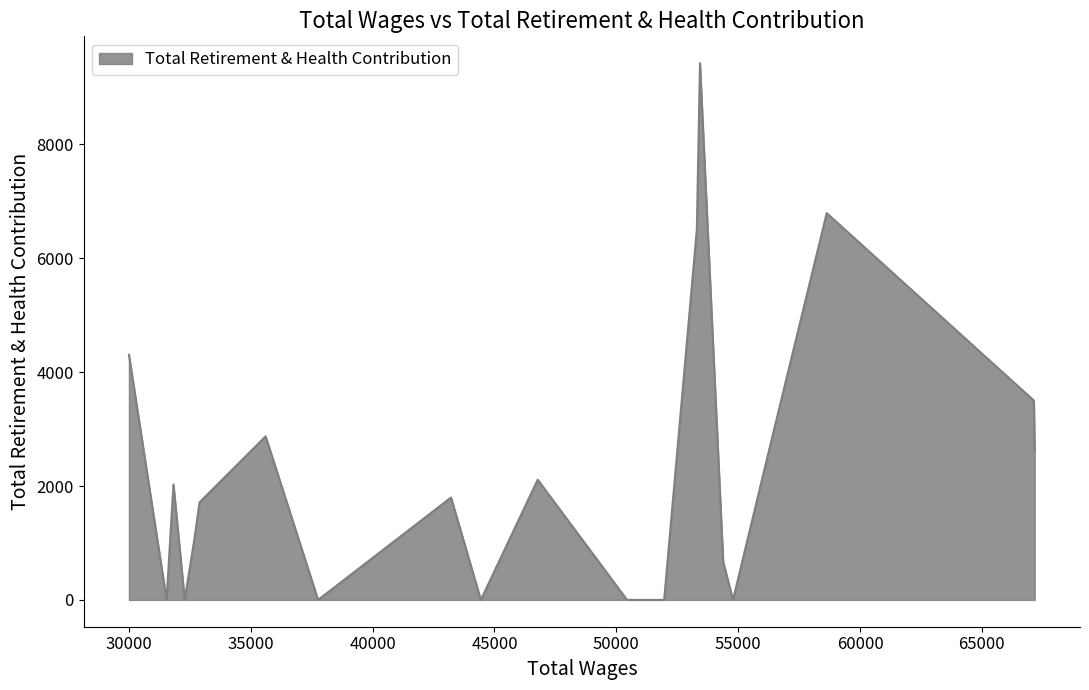

What is the difference between the maximum and minimum values?

9428